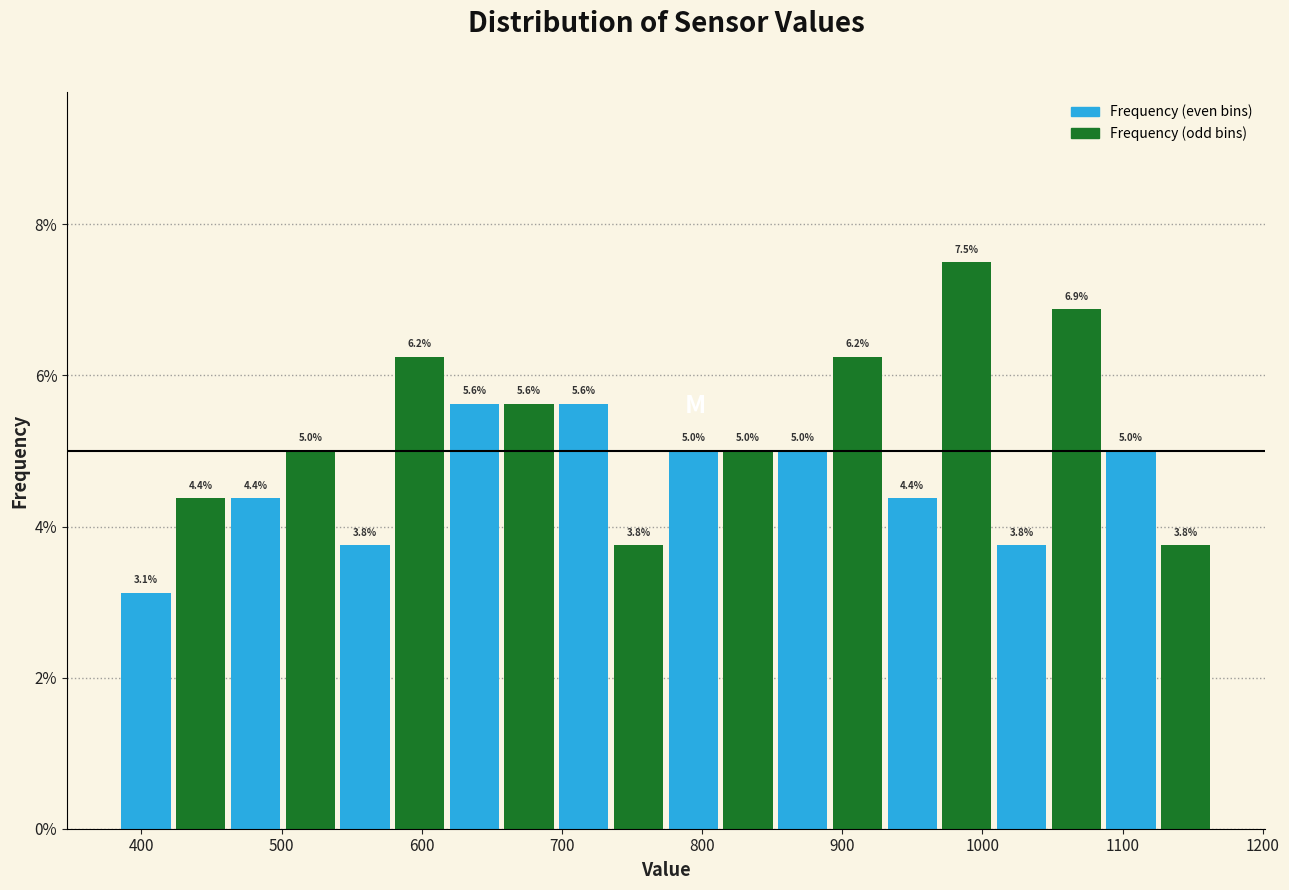

Read against the x-axis, roughly where is the centre of the tallest bar?

990